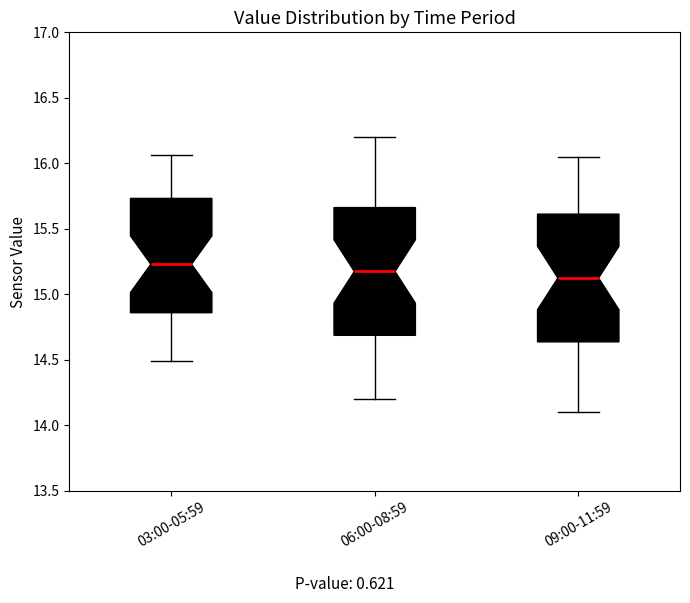

Where does the lower whisker of the box for 09:00-11:59 end on the y-axis? The values are not printed on the chart, so give them approximately, as read against the axis.

14.10